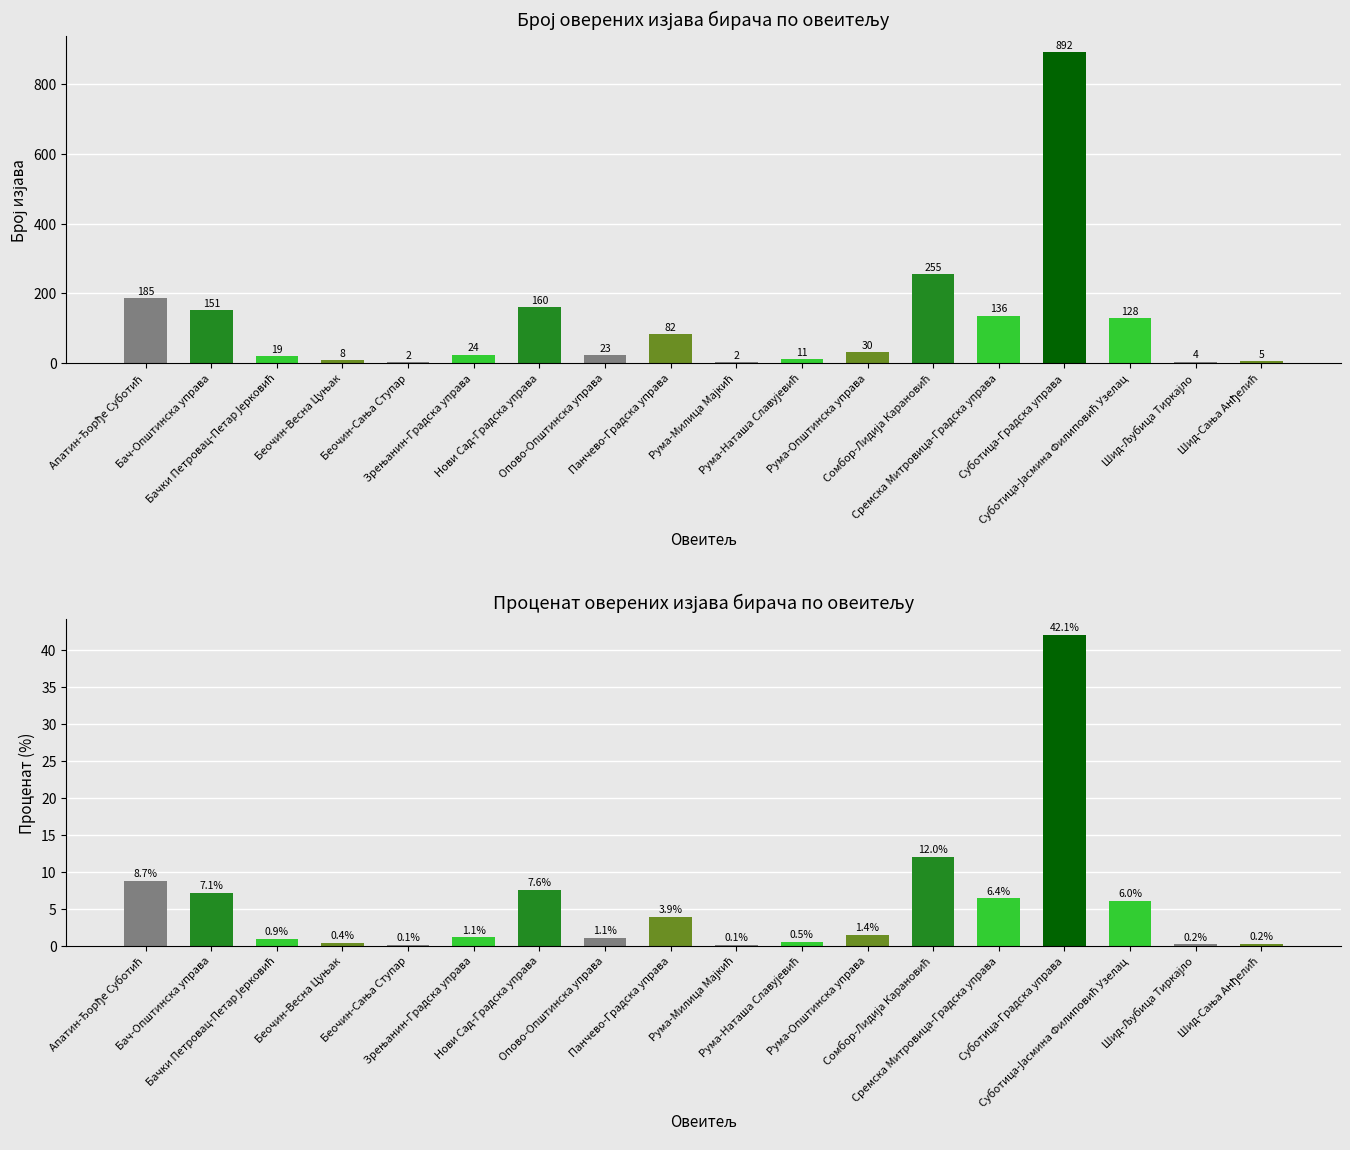

Does the chart contain stacked bars?

No